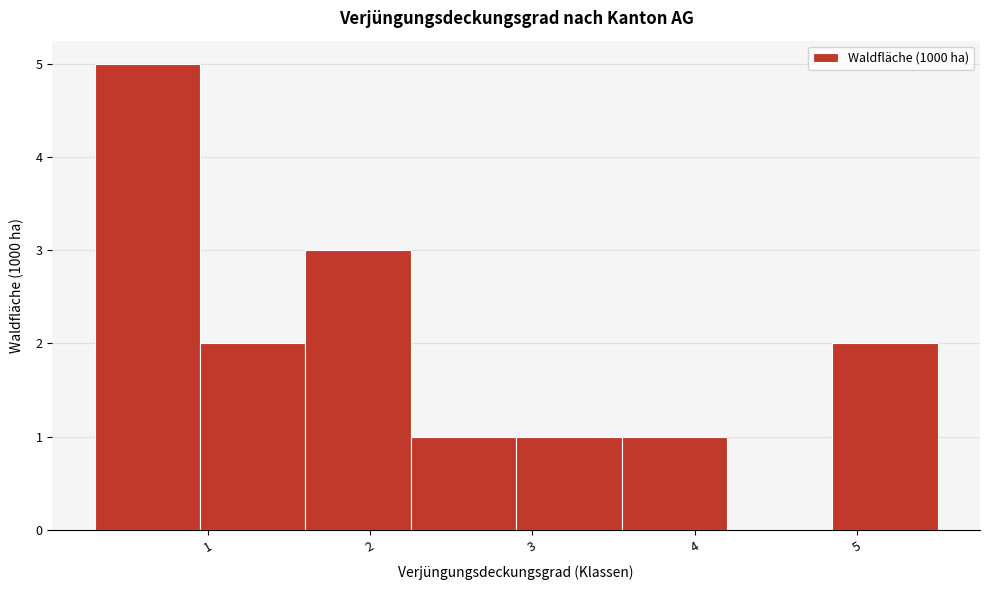

Reading left to right, list every bar in this chart as the range it spans on the x-axis followed by its height. Neither the bar edges nor the heights are printed on the chart, so give them approximately, as read against the axes.

0.30 to 0.95: 5
0.95 to 1.60: 2
1.60 to 2.25: 3
2.25 to 2.90: 1
2.90 to 3.55: 1
3.55 to 4.20: 1
4.20 to 4.85: 0
4.85 to 5.50: 2